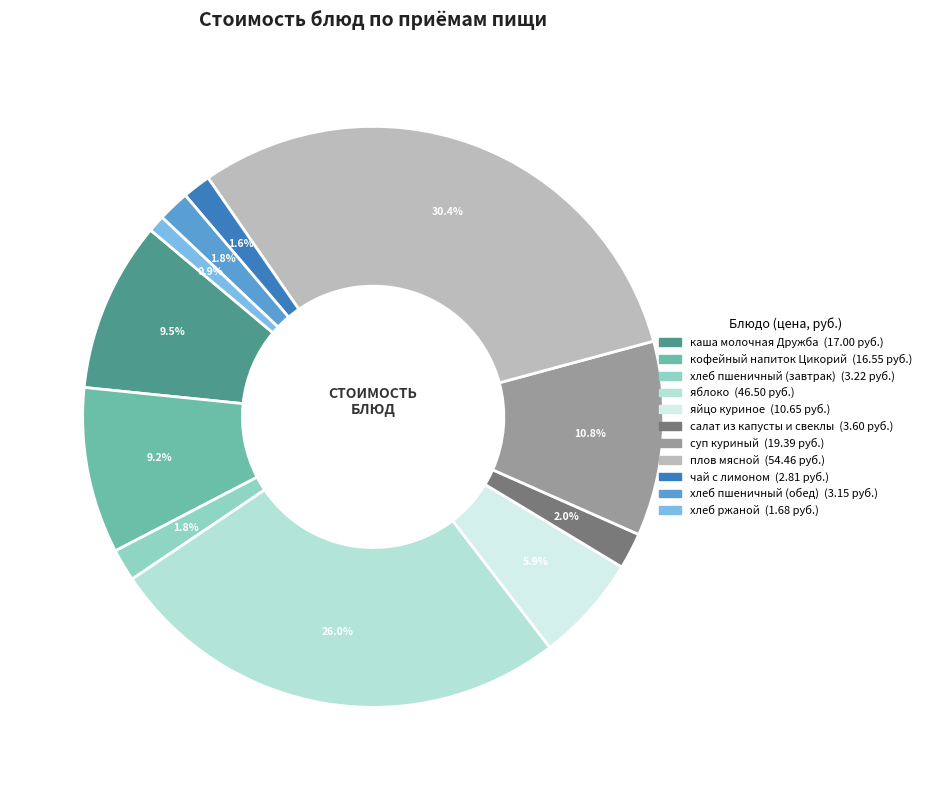

Between салат из капусты и свеклы and плов мясной, which is larger?

плов мясной